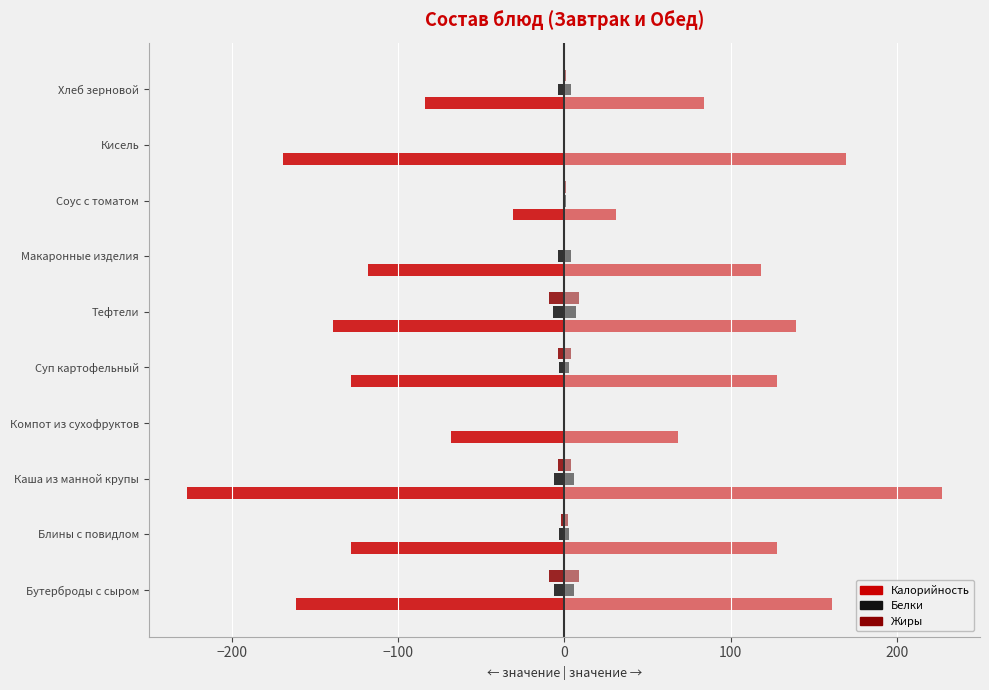

How many data points does each series have?

10